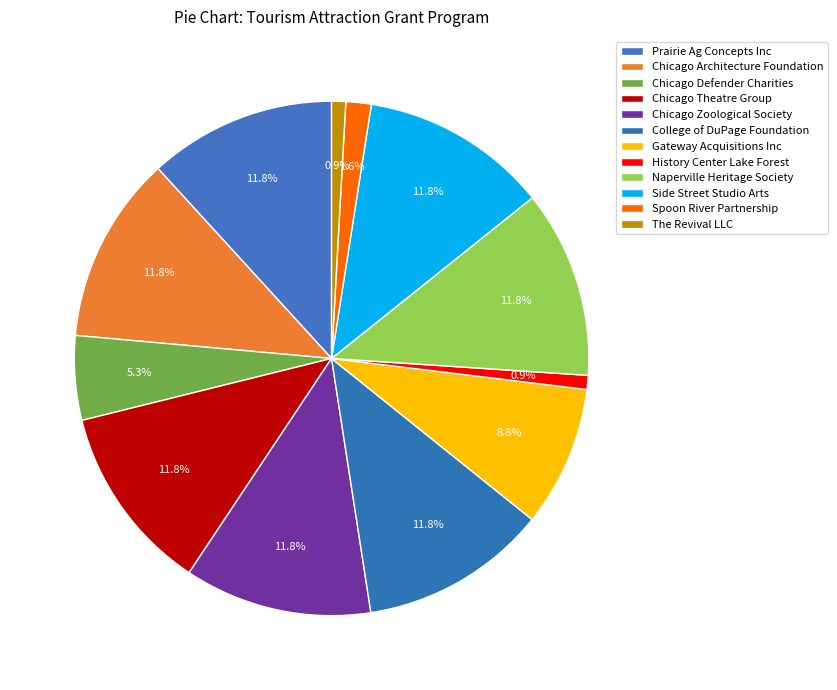

To the nearest percent, what portion does College of DuPage Foundation represent?

12%